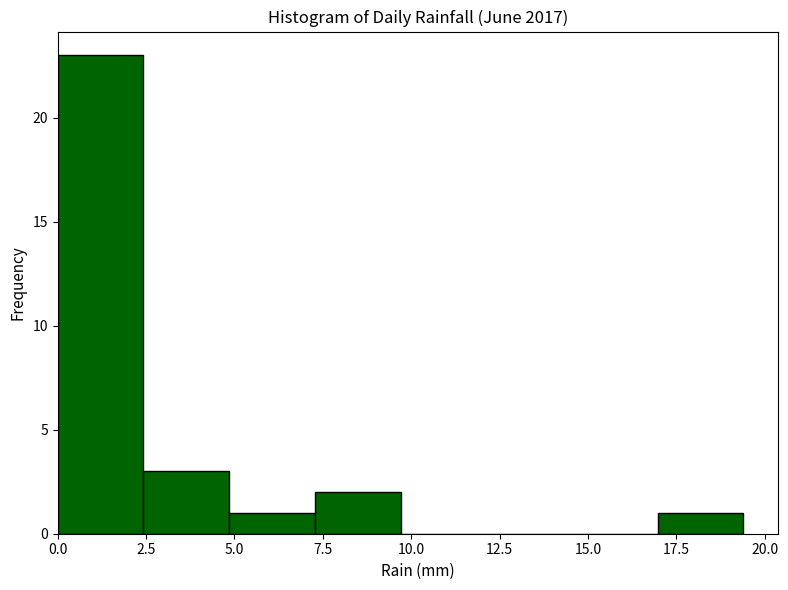

What is the height of the bar covering 7.5 to 9.5 on the x-axis? Neither the bar edges nor the heights are printed on the chart, so give them approximately, as read against the axes.

2